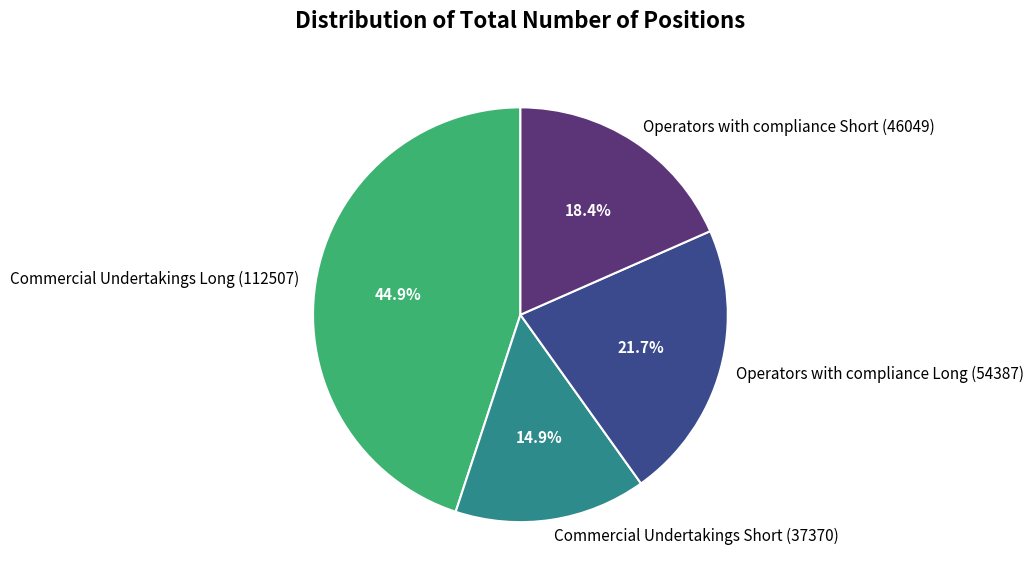

Approximately how many times larger is the value at Commercial Undertakings Long (112507) compared to Operators with compliance Long (54387)?

2.1